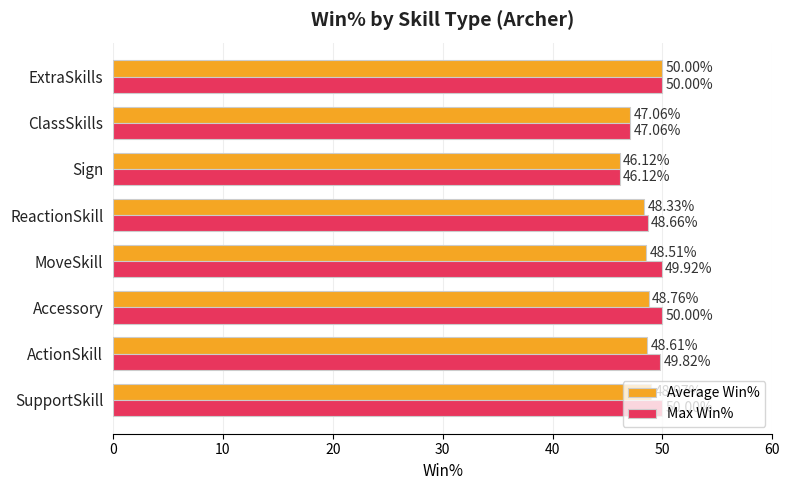

Which series has the largest total across all categories?

Max Win%